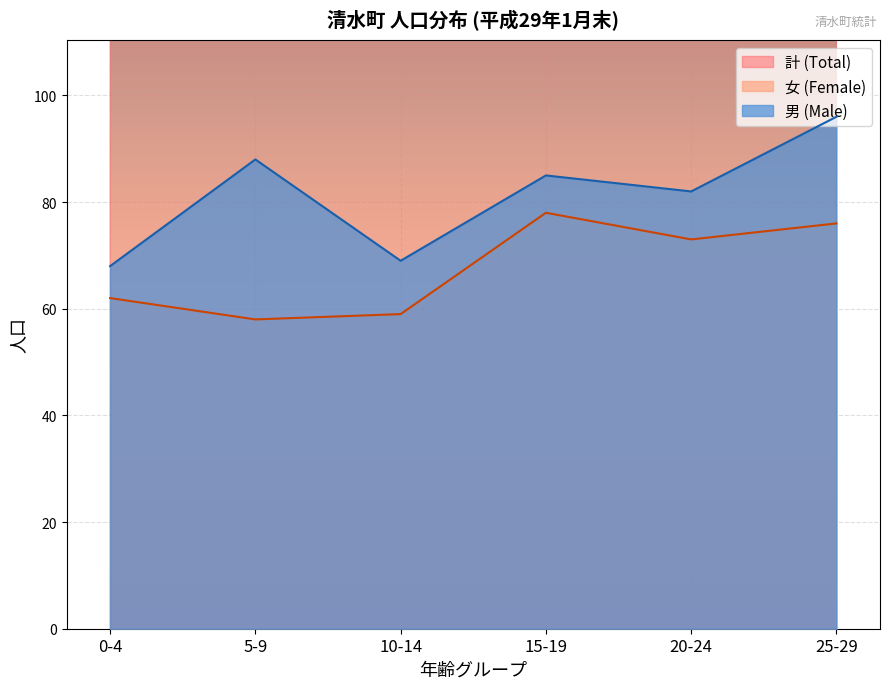

What is the label of the 2nd point from the right?

20-24